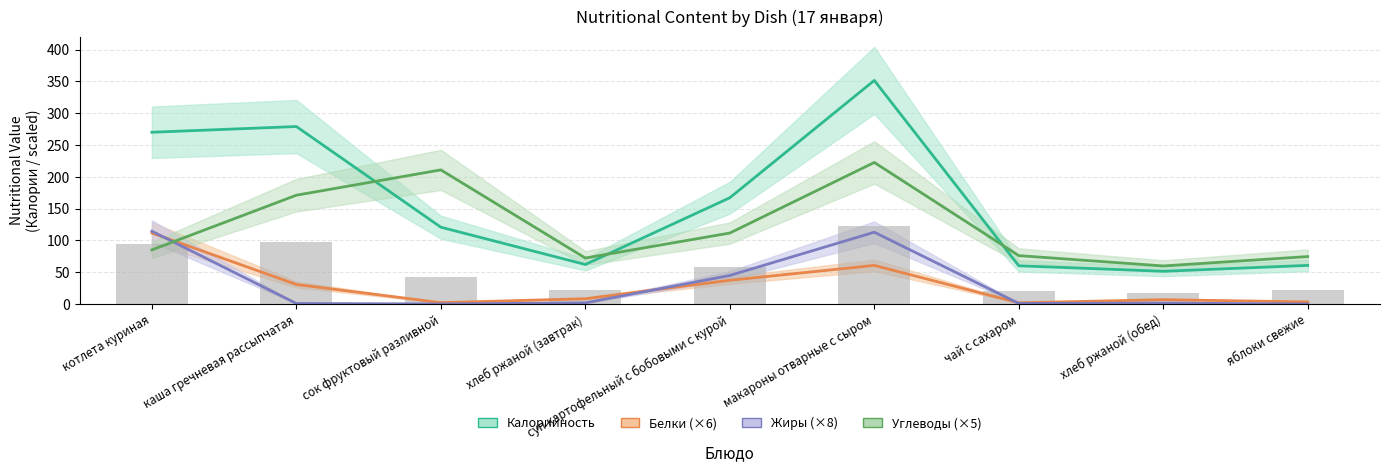

What is the value of the Углеводы bar at the 3rd from the left?

210.8